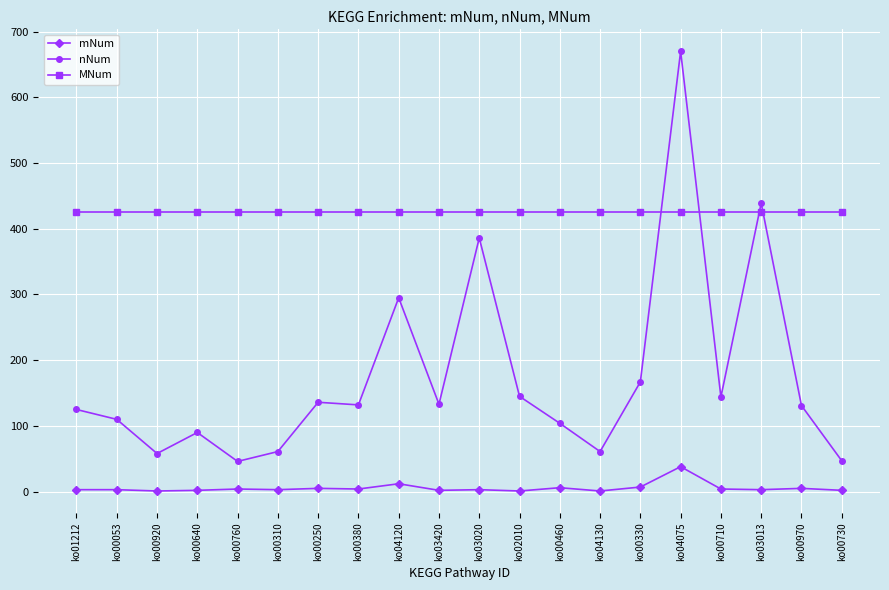

Is the value of mNum at ko00250 greater than the value of MNum at ko04130?

No